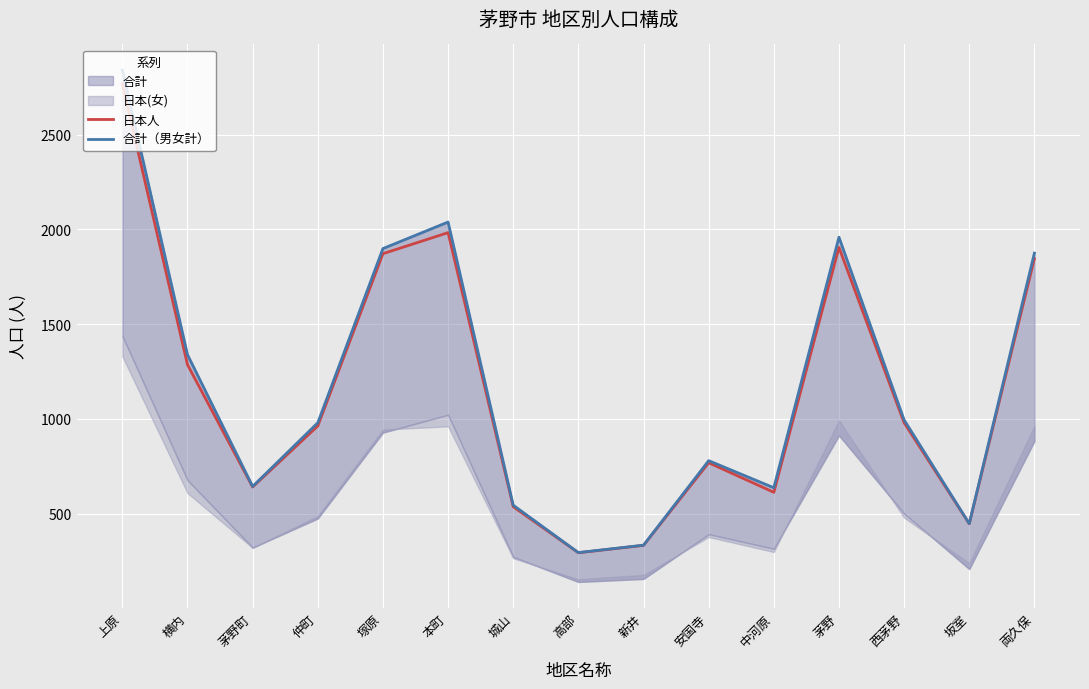

Reading left to right, transcribe all the data shown in this chart.

日本人: 2768	1286	641	963	1872	1983	537	294	333	769	613	1905	980	447	1846
合計（男女計）: 2841	1339	644	980	1899	2039	545	295	334	780	637	1959	995	448	1875